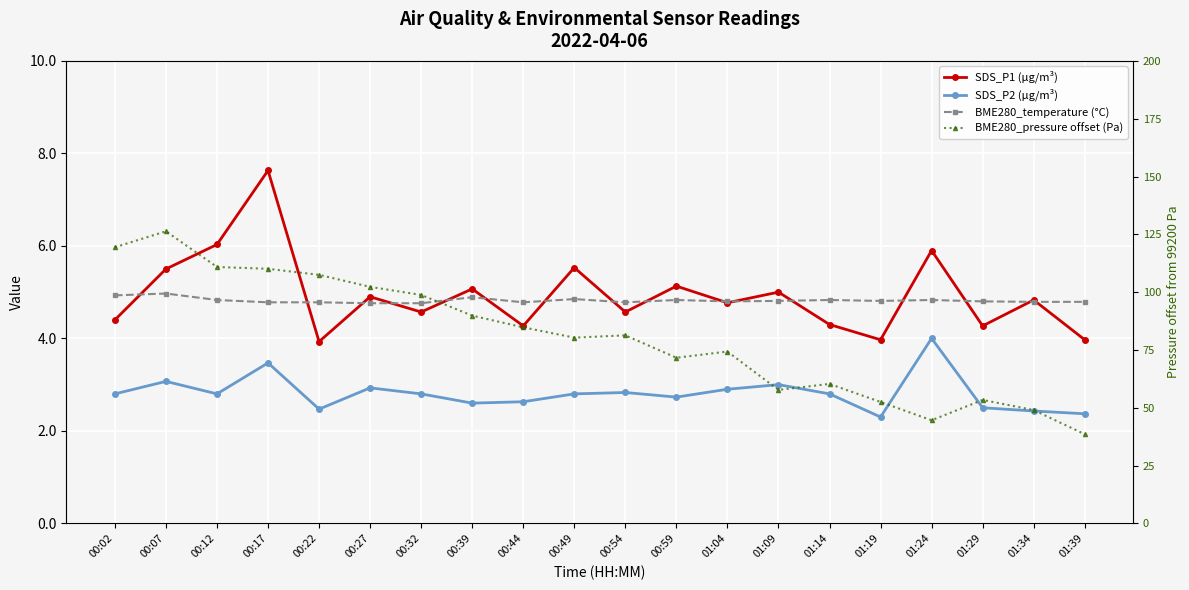

What position from the right is 00:07?

19